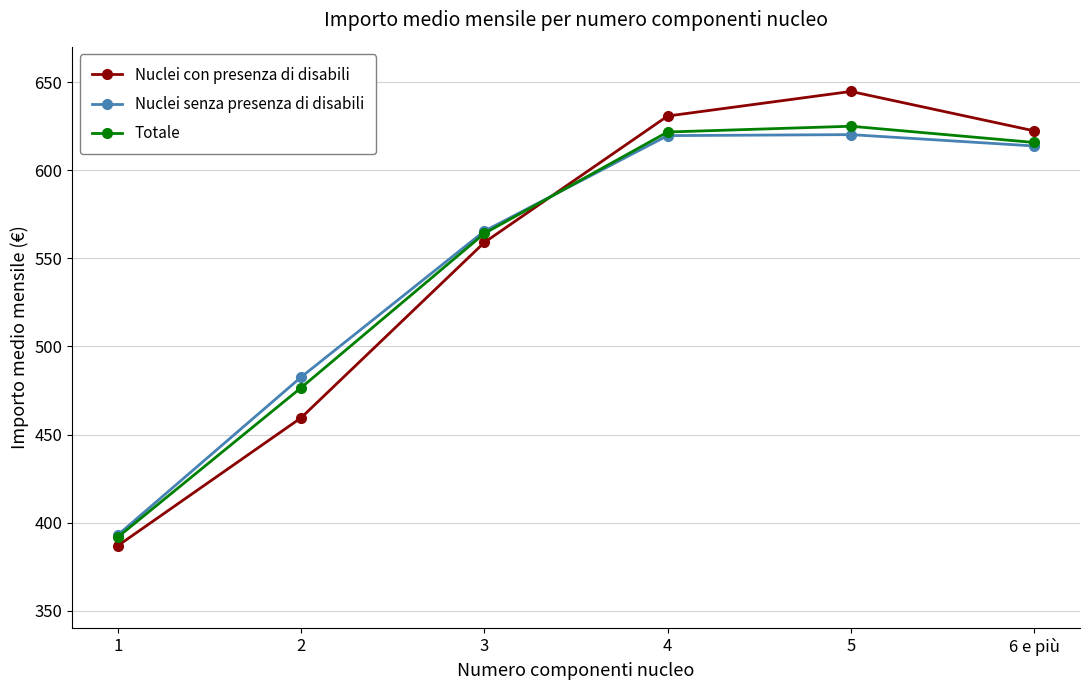

Is this an area chart (filled region under the line)?

No